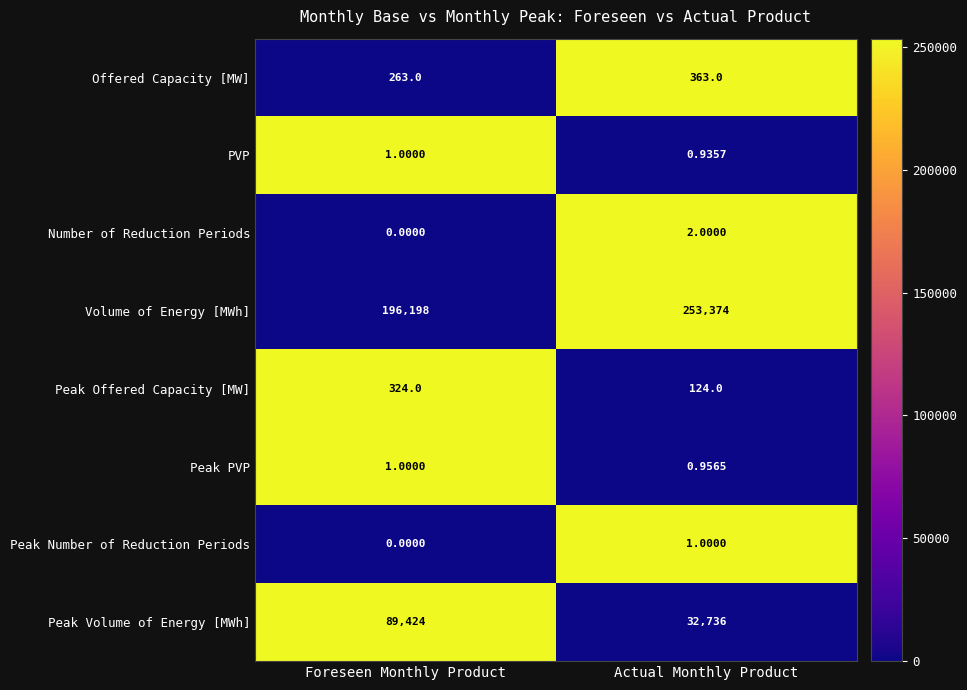

Which series has the widest spread of values?

Volume of Energy [MWh]